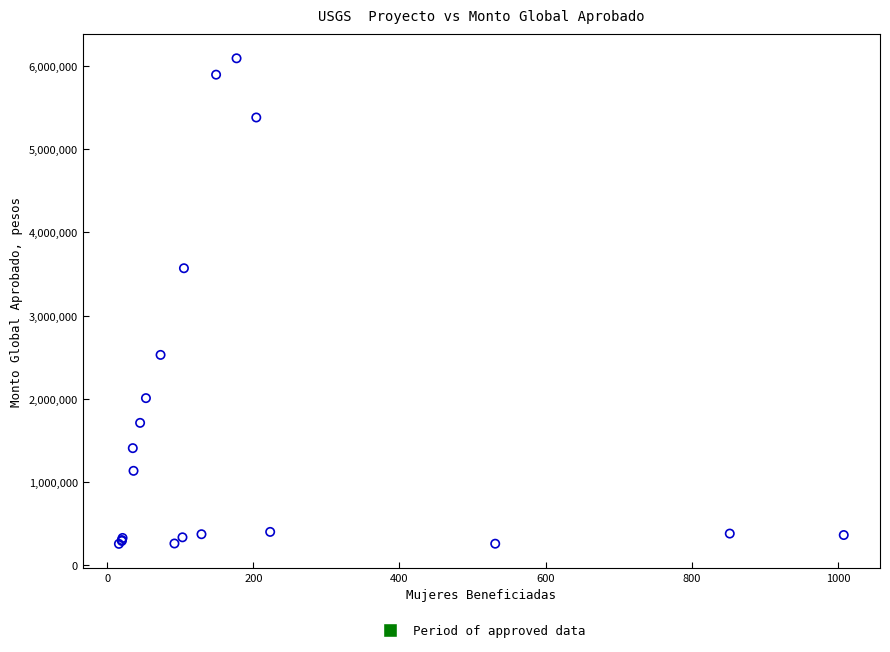

What Y value in the scatter plot is closest to 3174919?

3570107.7